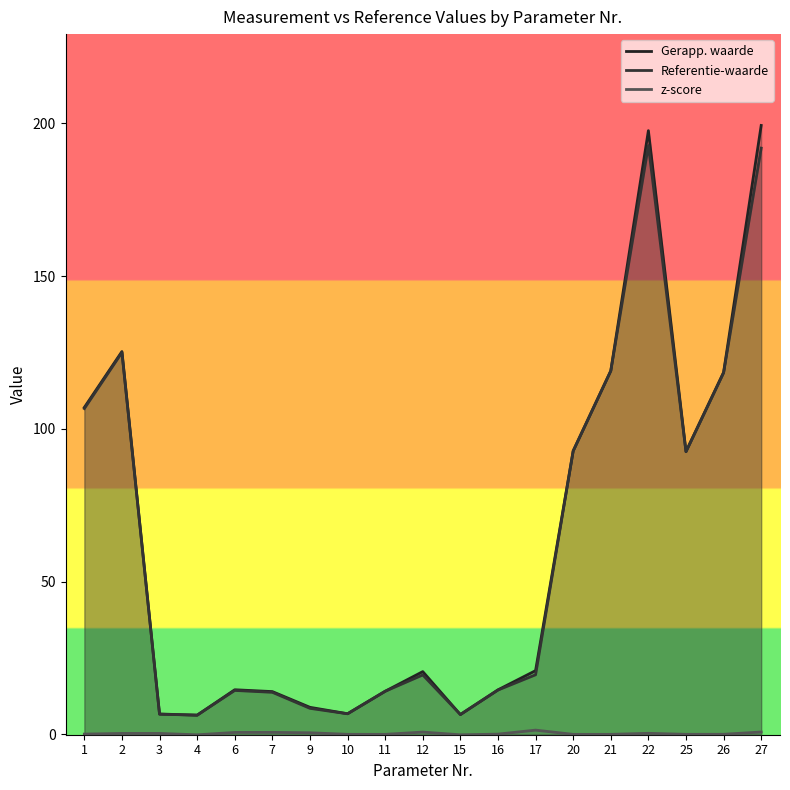

True or false: Referentie-waarde and z-score cross at least once.

False